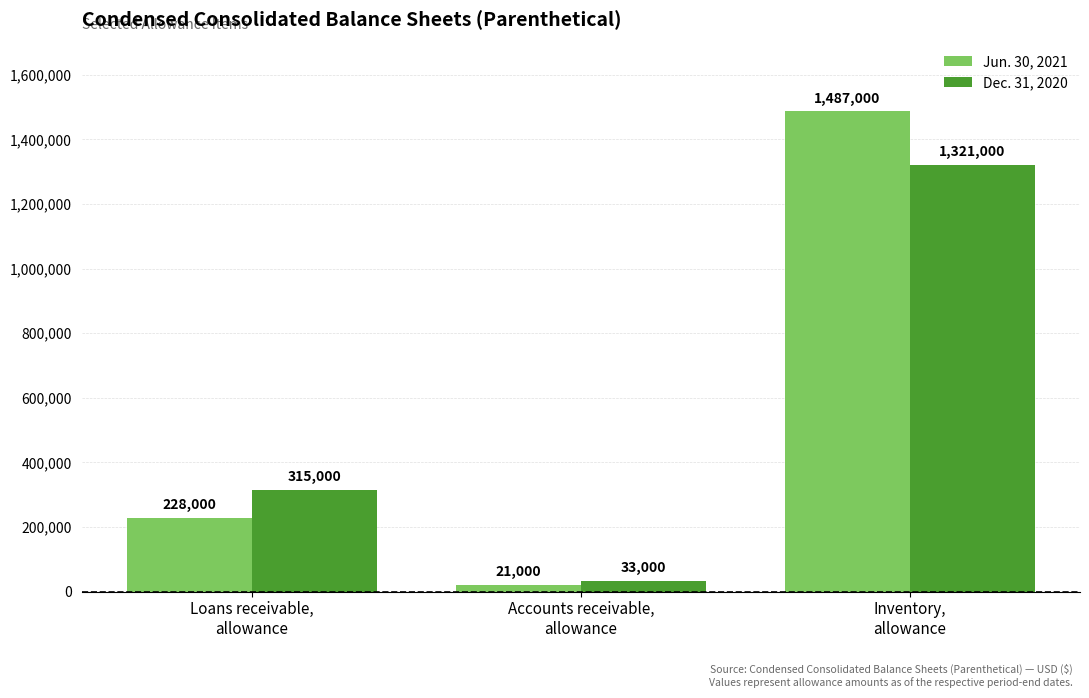

What is the average value of the Dec. 31, 2020 series?

556333